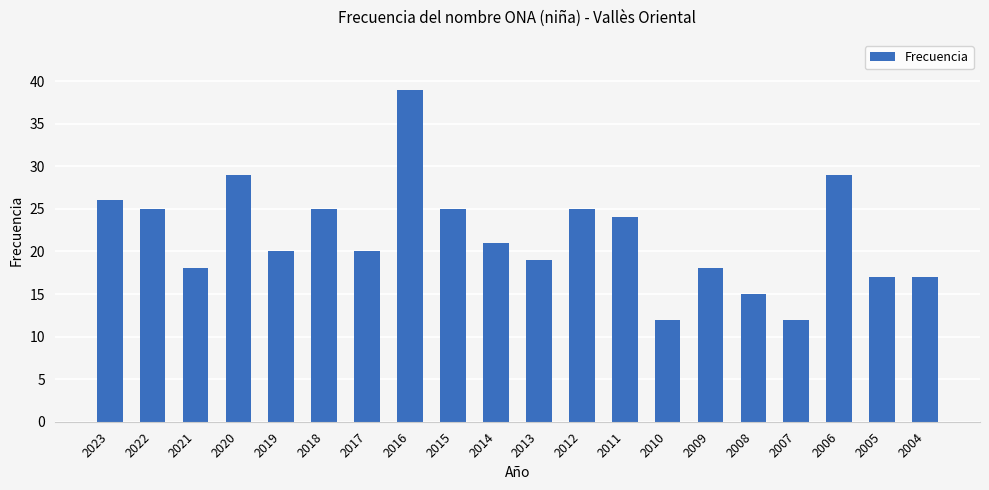

What is the change in value from 2013 to 2006?

+10